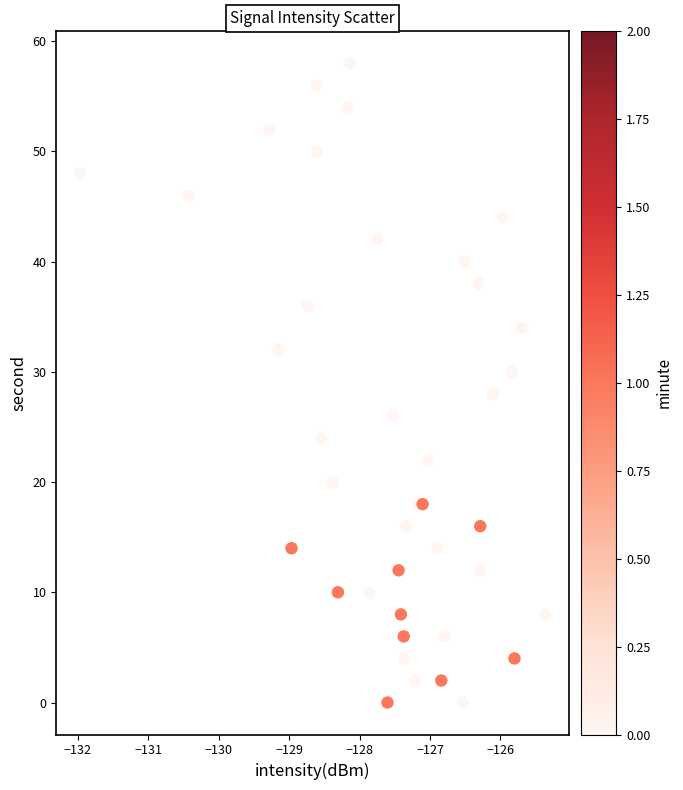

What is the range of Y values (max minus min)?

58